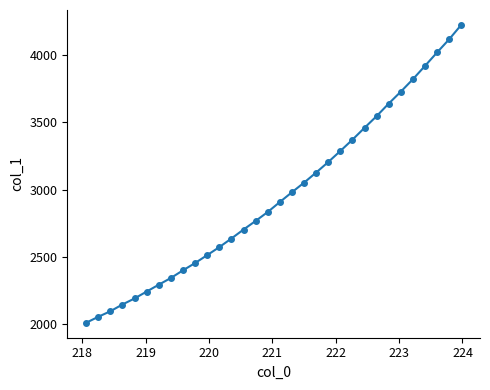

Count the number of values greater than 2907.

16